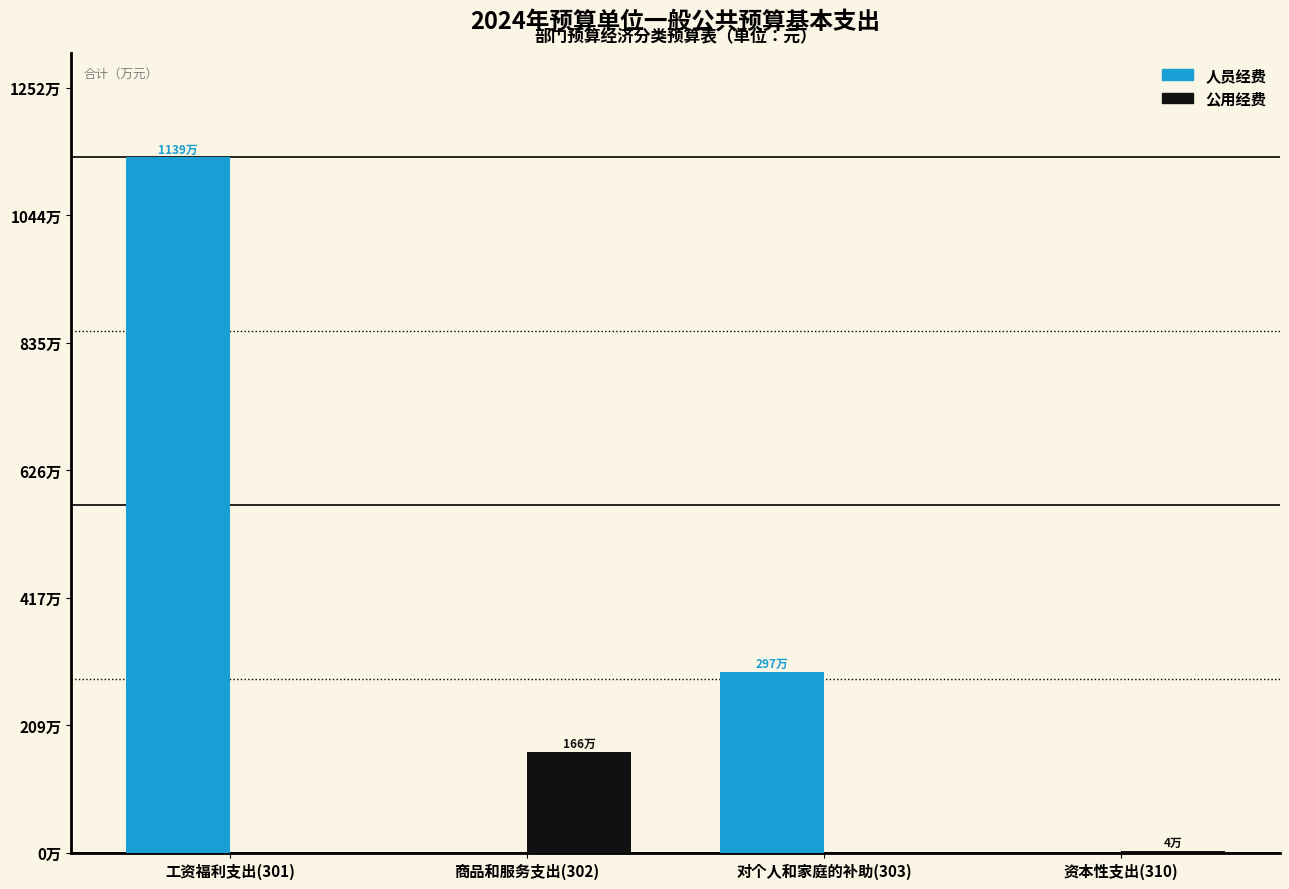

What are all the series names shown in the legend?

人员经费, 公用经费